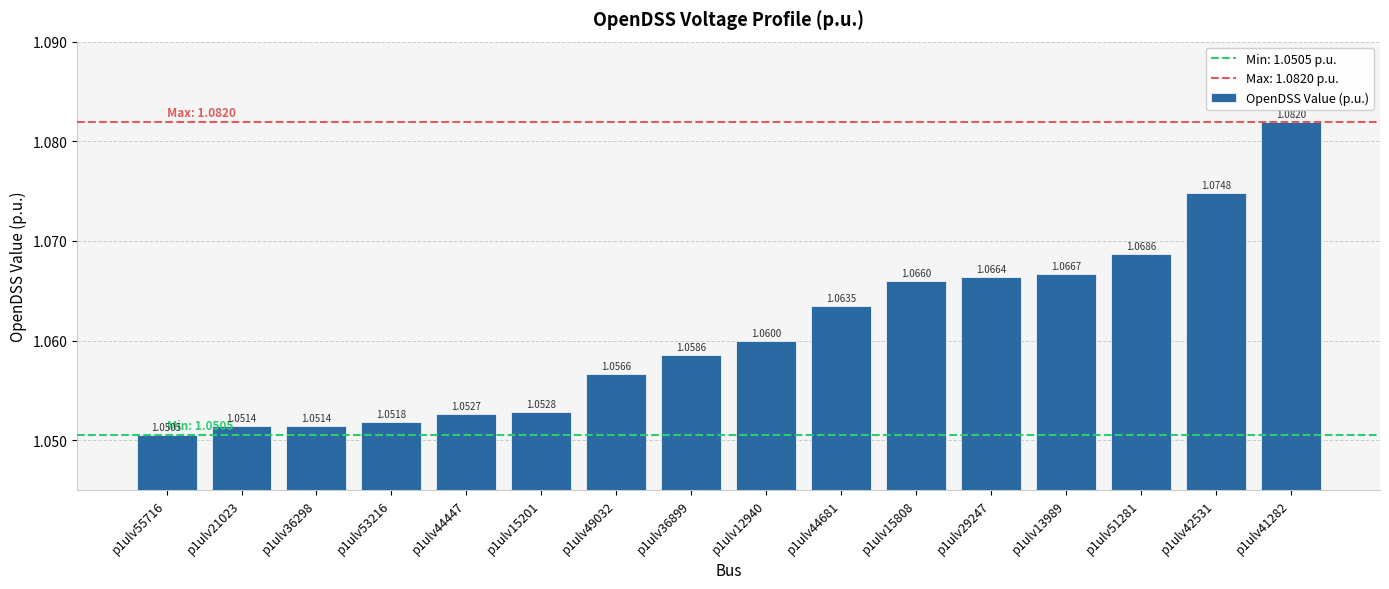

What is the sum of the values at p1ulv41282 and p1ulv49032?

2.1